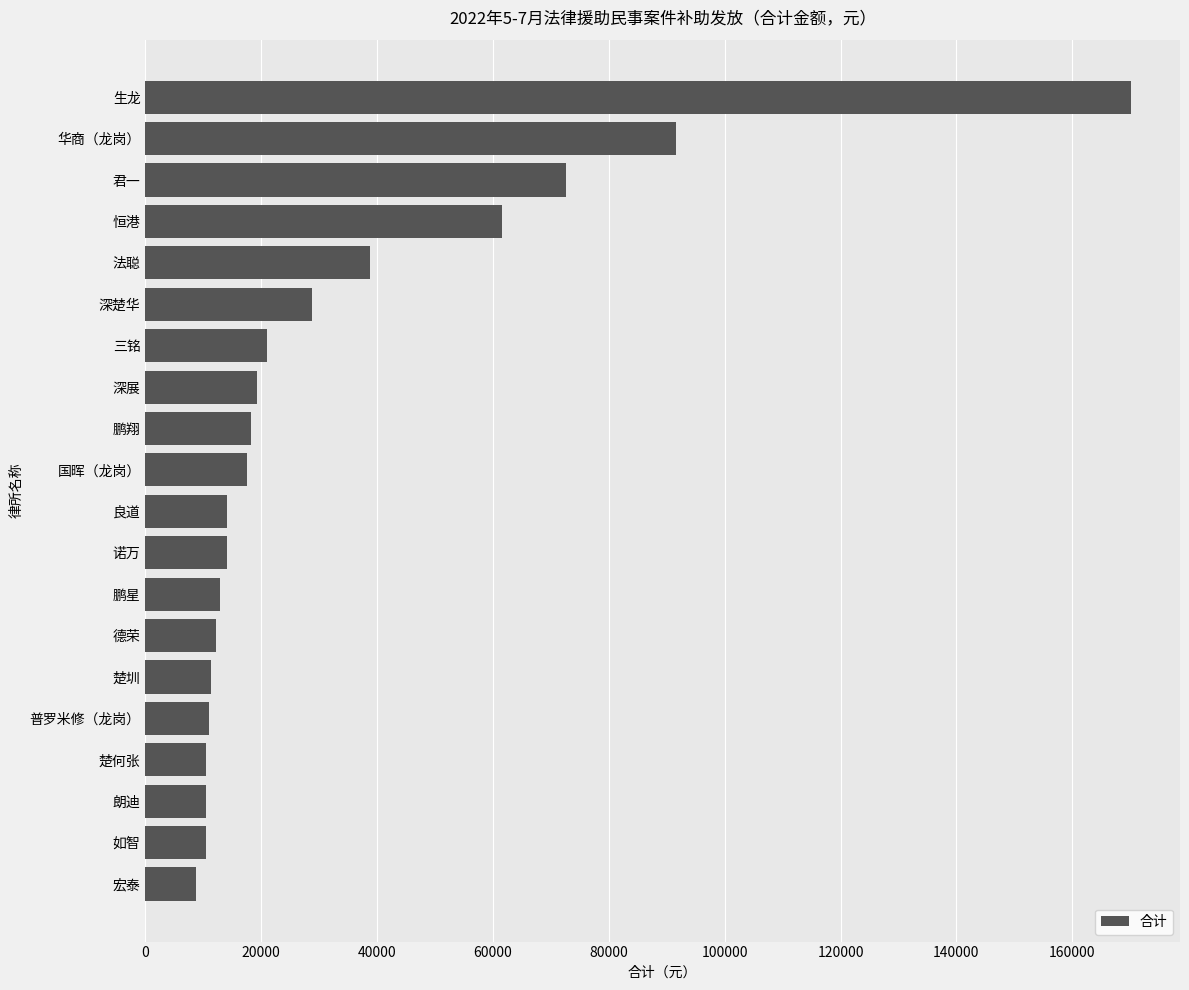

What is the difference between the maximum and minimum values?

161350